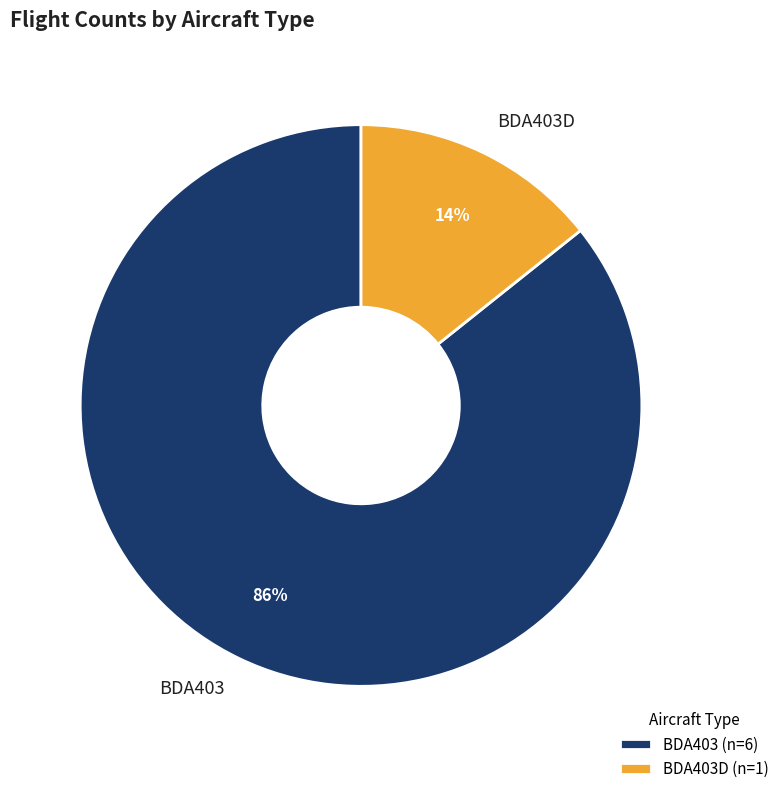

Does BDA403D account for over 50% of the chart?

No